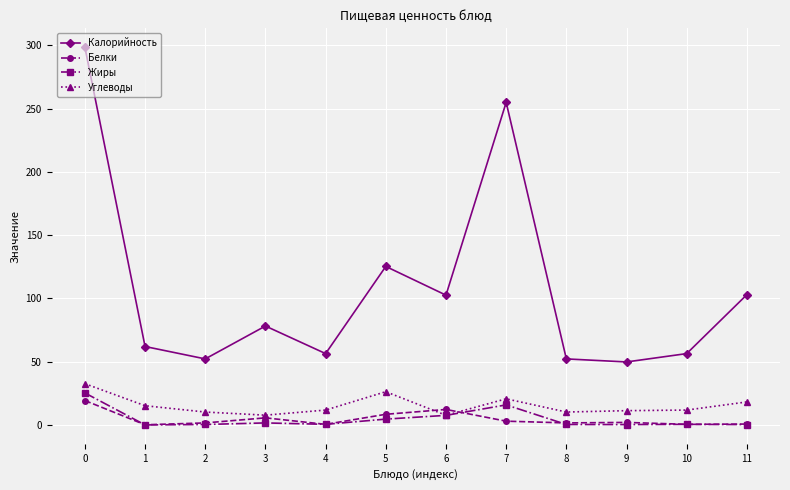

Which series has the largest range (max minus min)?

Калорийность